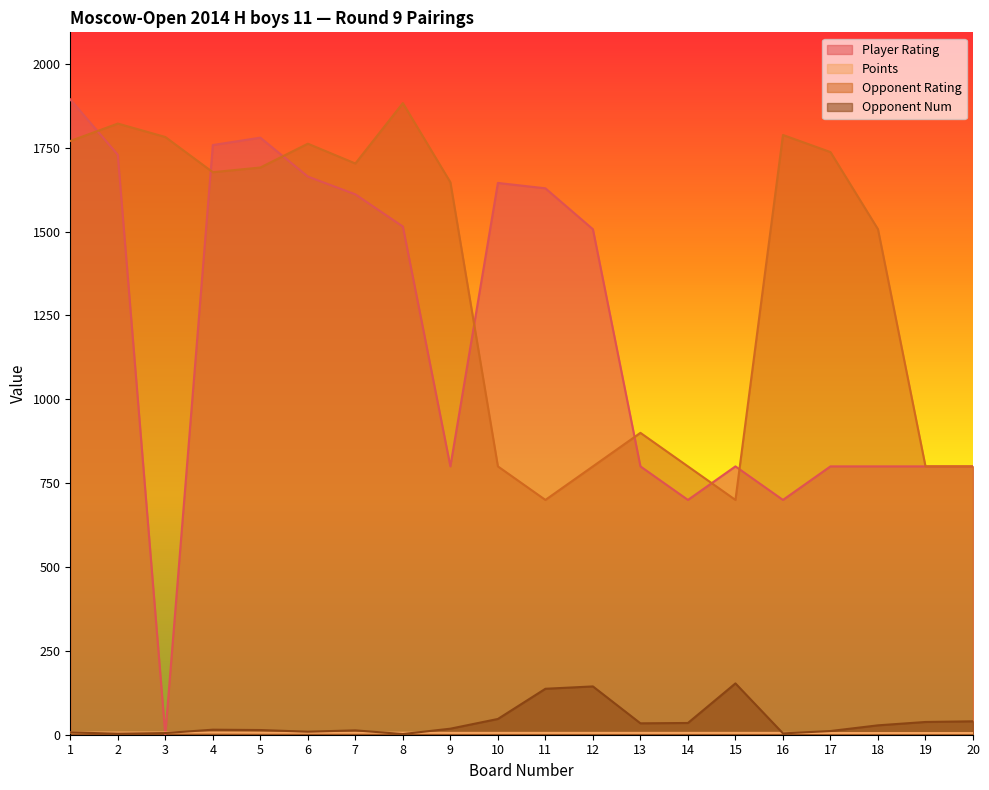

At which label does Player Rating reach its minimum?

3